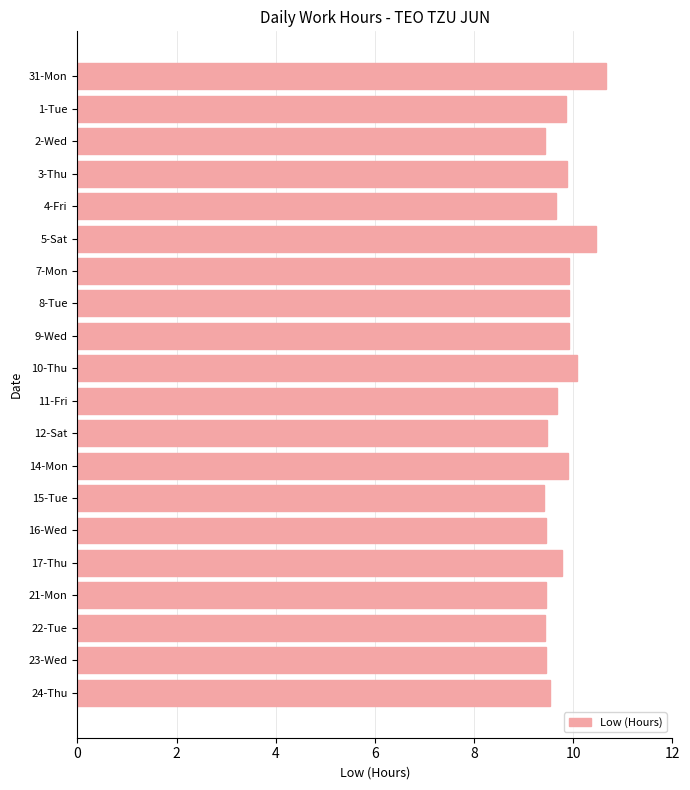

Is it true that the value at 3-Thu is 5.5?

False